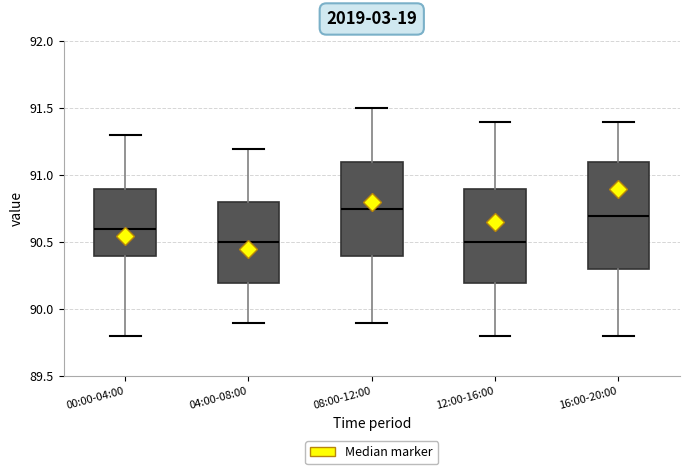

Reading left to right, transcribe this box plot: for each box, give where its median line is, the range the box spans, and where its two whiskers end, as read against the y-axis. The values are not printed on the chart, so give them approximately, as read against the axis.

00:00-04:00: median 90.60, box 90.40 to 90.90, whiskers 89.80 to 91.30
04:00-08:00: median 90.50, box 90.20 to 90.80, whiskers 89.90 to 91.20
08:00-12:00: median 90.75, box 90.40 to 91.10, whiskers 89.90 to 91.50
12:00-16:00: median 90.50, box 90.20 to 90.90, whiskers 89.80 to 91.40
16:00-20:00: median 90.70, box 90.30 to 91.10, whiskers 89.80 to 91.40